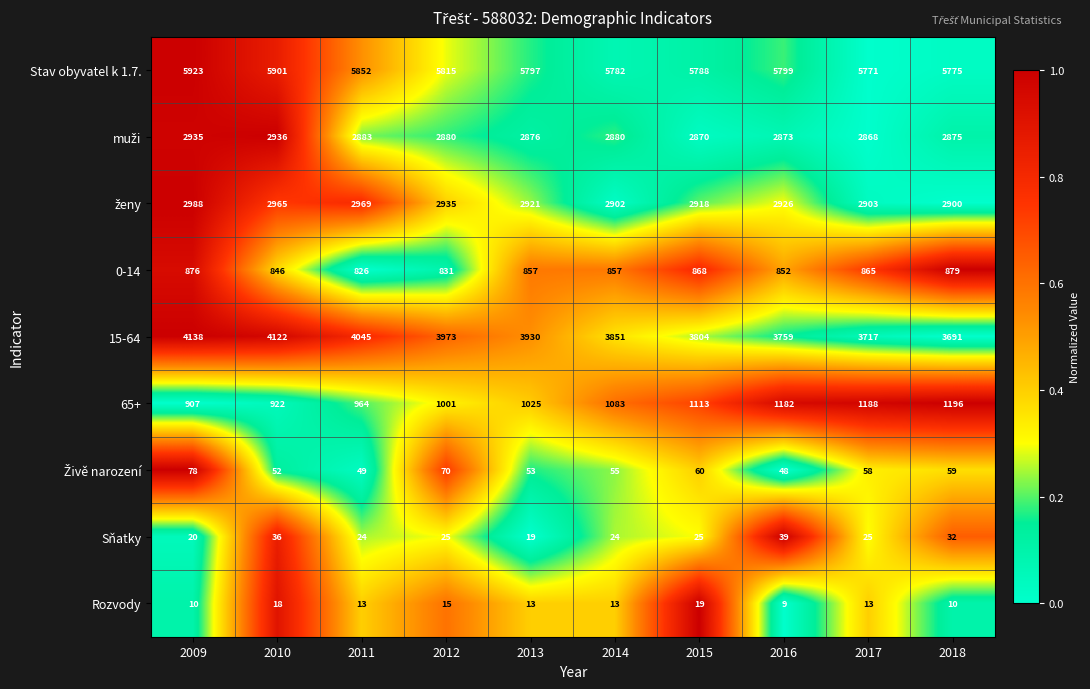

What is the difference between the maximum and second lowest values in the Rozvody series?

9